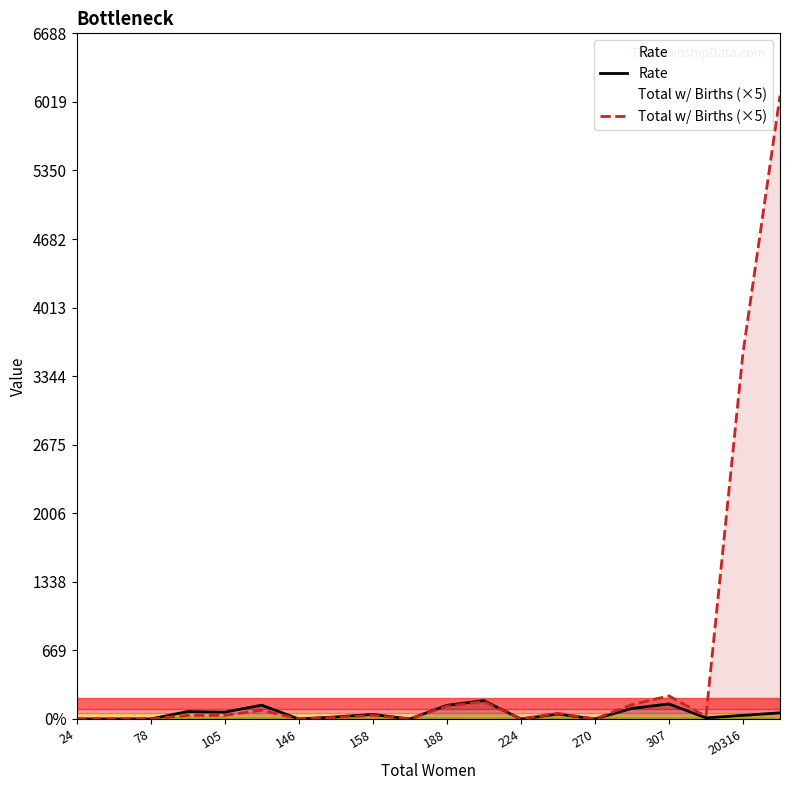

Rank the series at 270 from highest to lowest value.

Rate, Total w/ Births (×5)